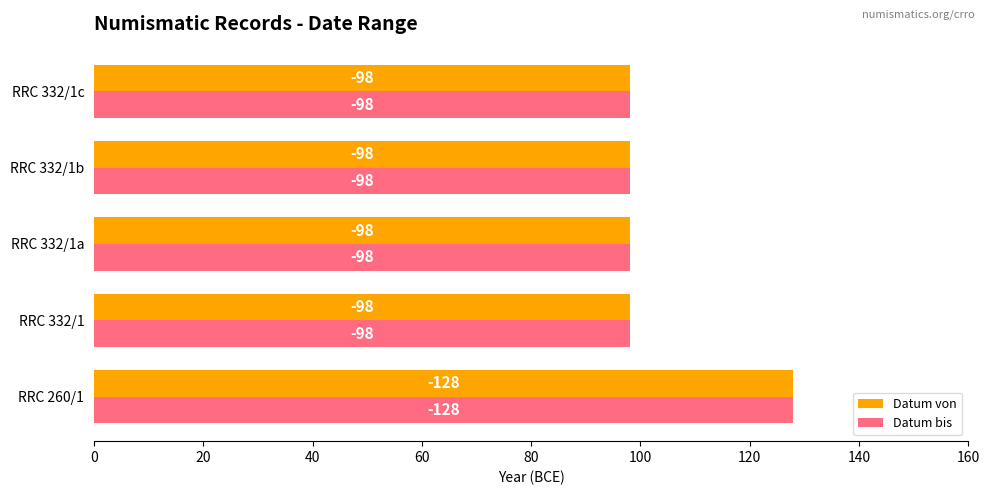

What are all the series names shown in the legend?

Datum von, Datum bis